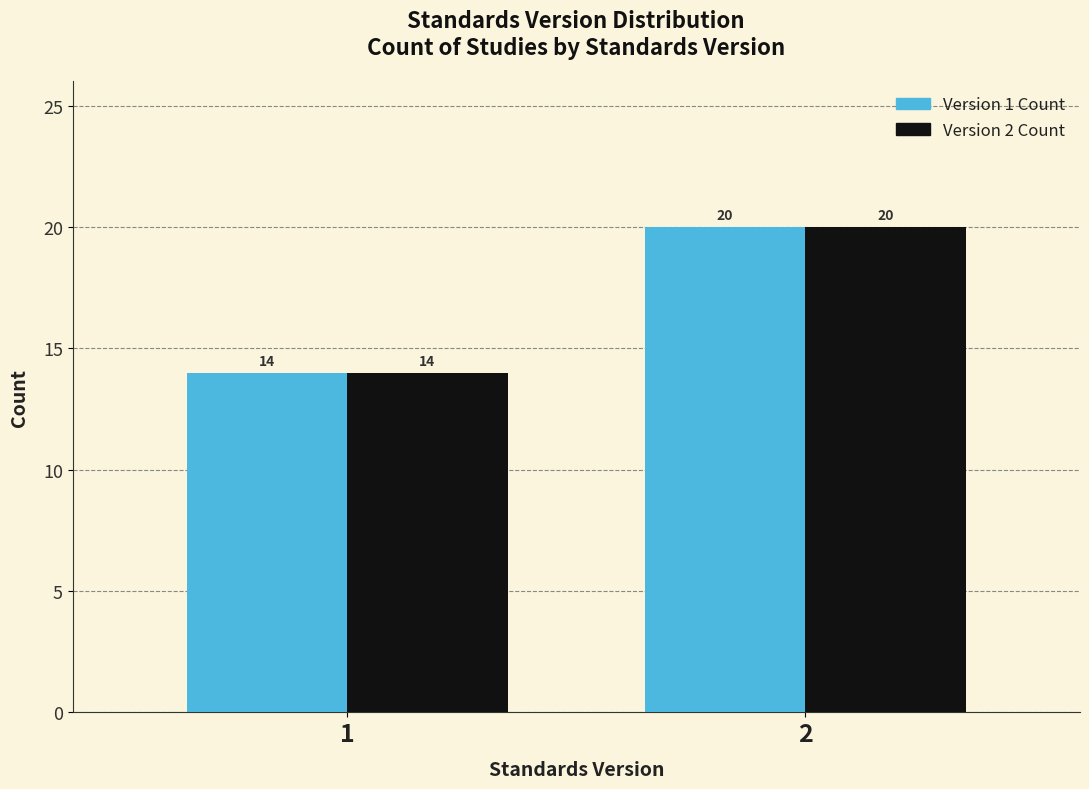

What is the minimum value shown in the chart?

14